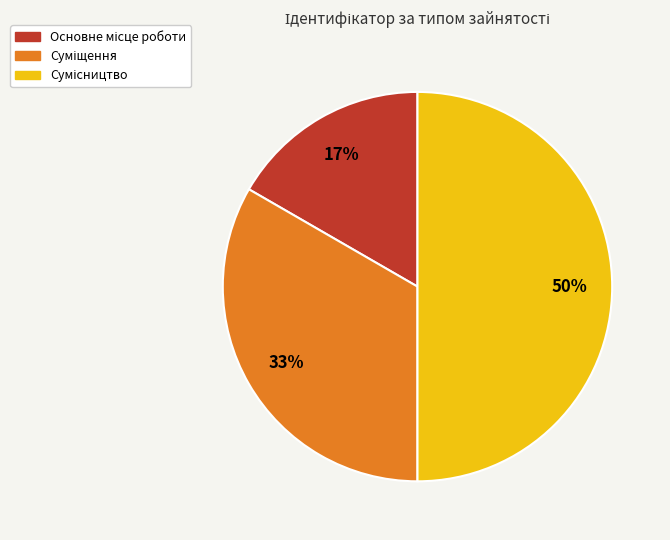

How many slices are in this pie chart?

3